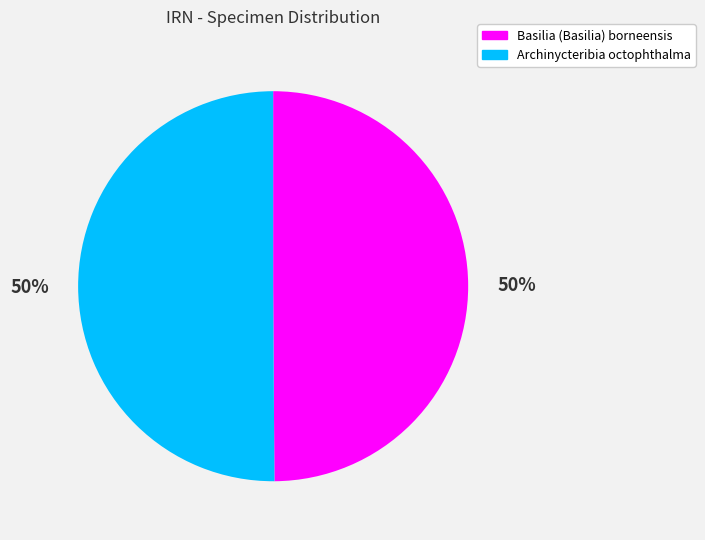

Approximately how many times larger is the value at Archinycteribia octophthalma compared to Basilia (Basilia) borneensis?

1.0